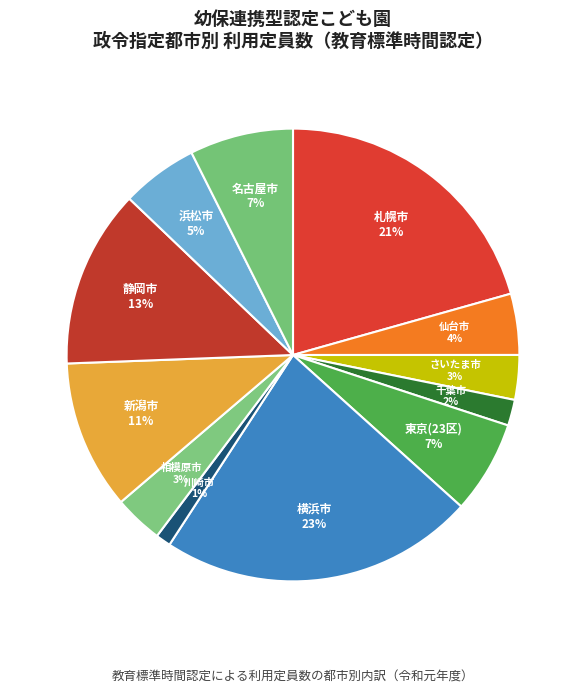

Is the sum of さいたま市 and 横浜市 greater than half?

No